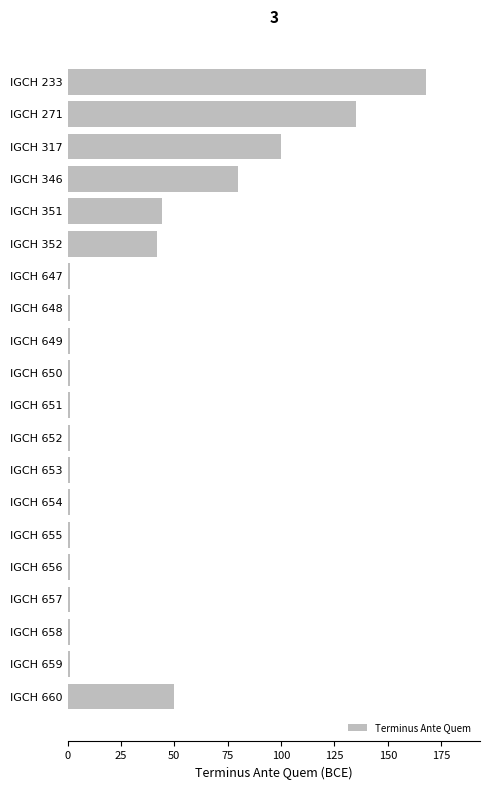

Reading top to bottom, what are all the values shown in this chart?

168	135	100	80	44	42	1	1	1	1	1	1	1	1	1	1	1	1	1	50